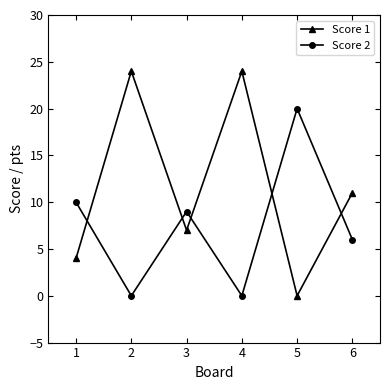

What is the total value across all series at 4?

24